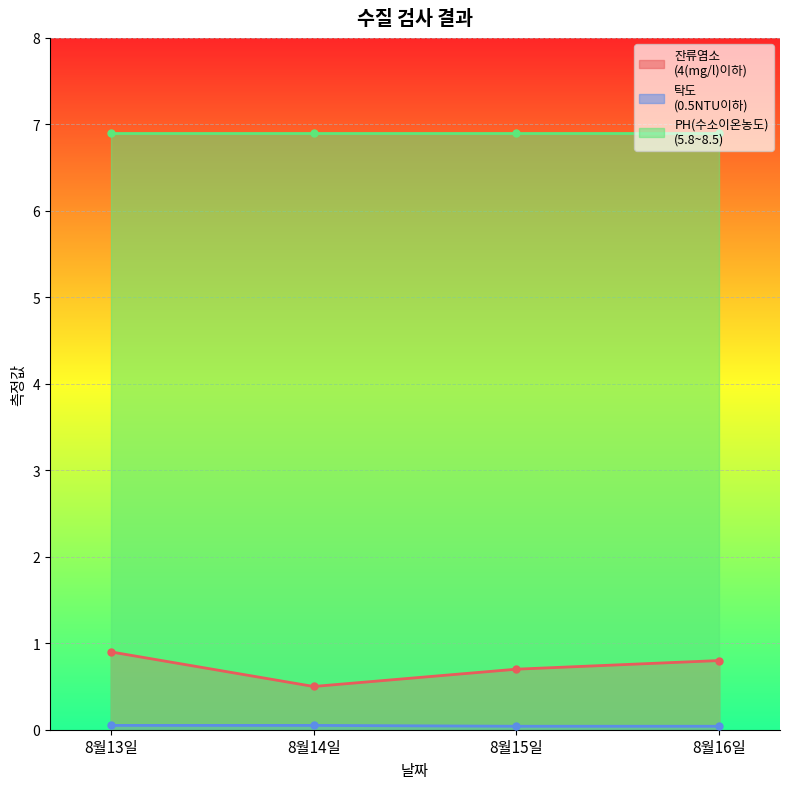

True or false: 탁도
(0.5NTU이하) and 잔류염소
(4(mg/l)이하) intersect in this chart.

False